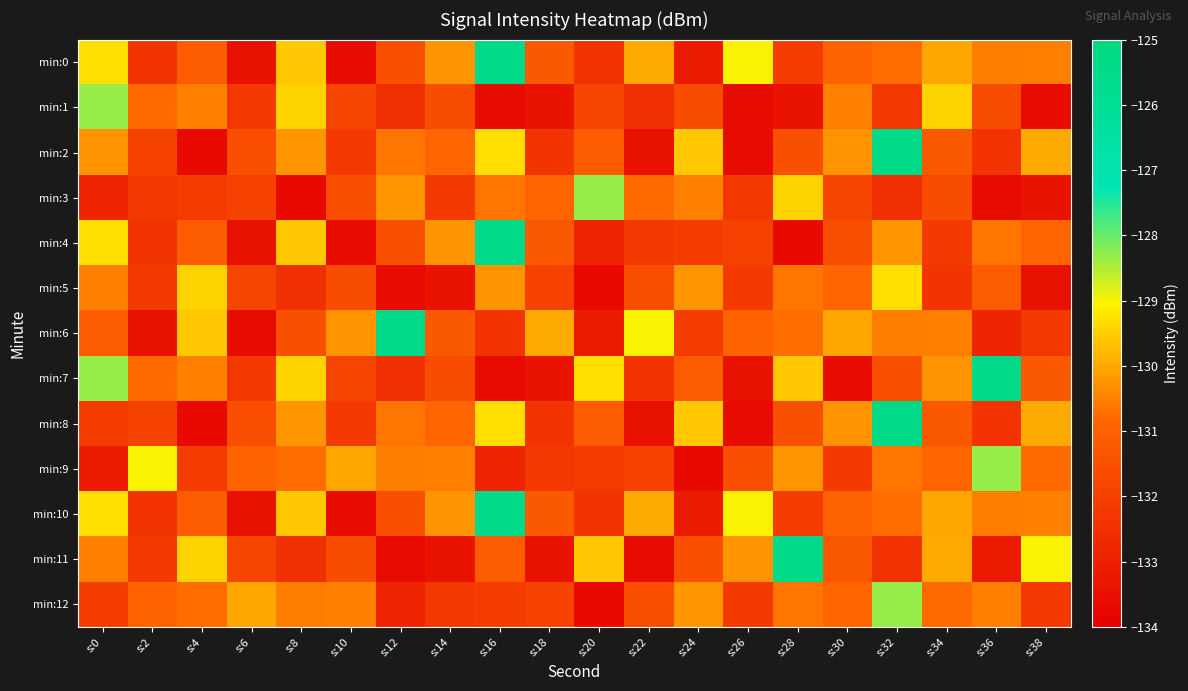

Which has a higher value, s:18 or s:6?

s:18